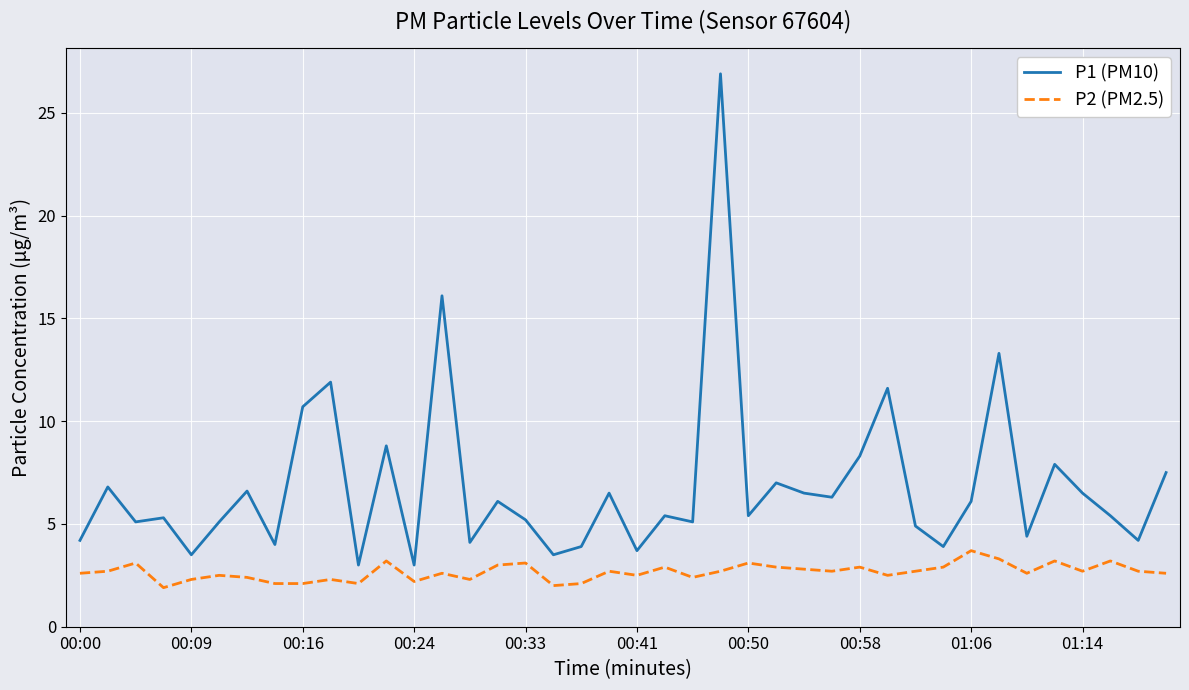

What is the greatest value displayed?

26.9